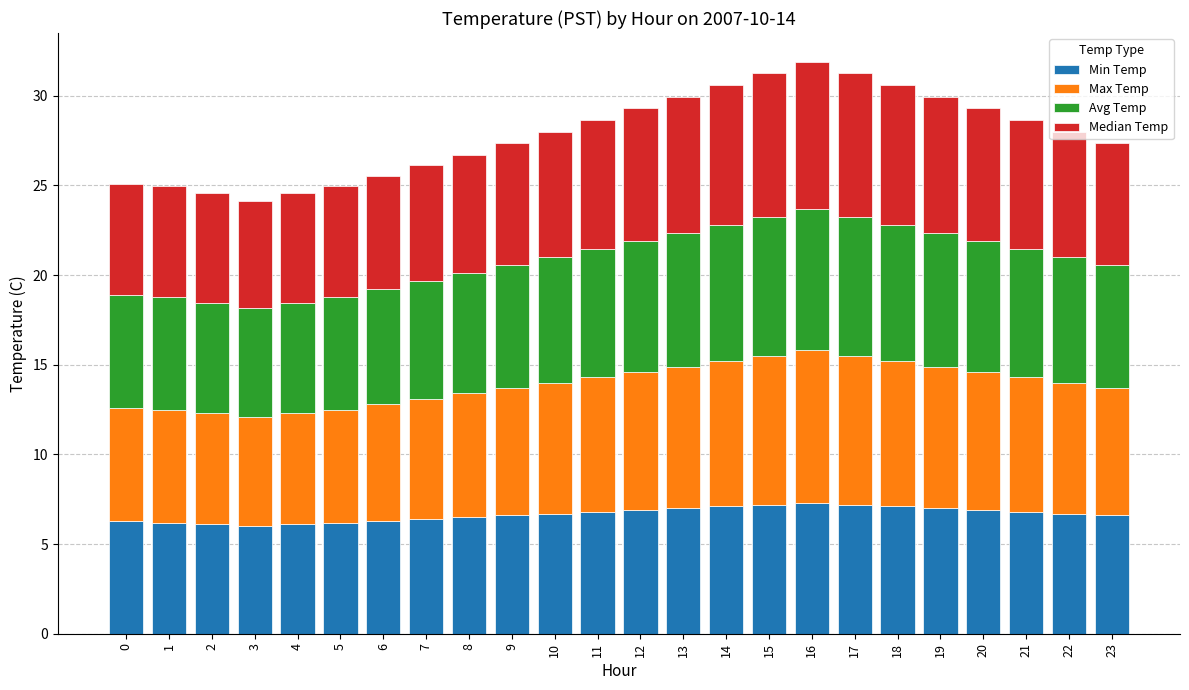

True or false: Min Temp has a value of 3.4 at 14.

False